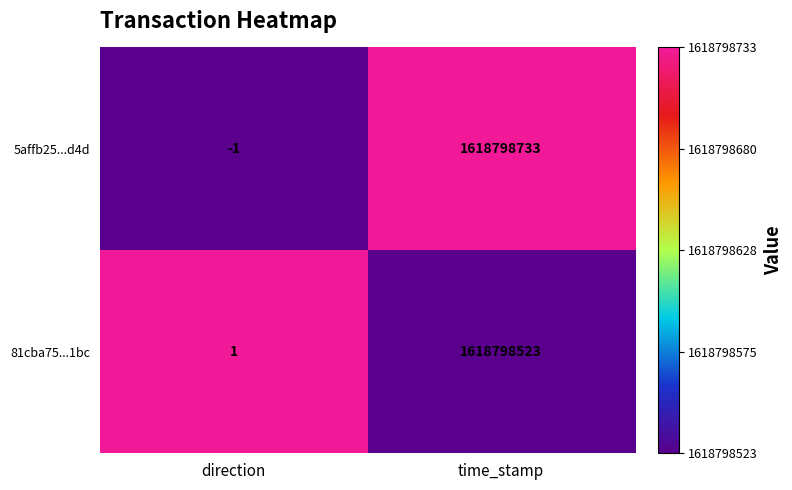

Rank the series at direction from lowest to highest value.

5affb25...d4d, 81cba75...1bc